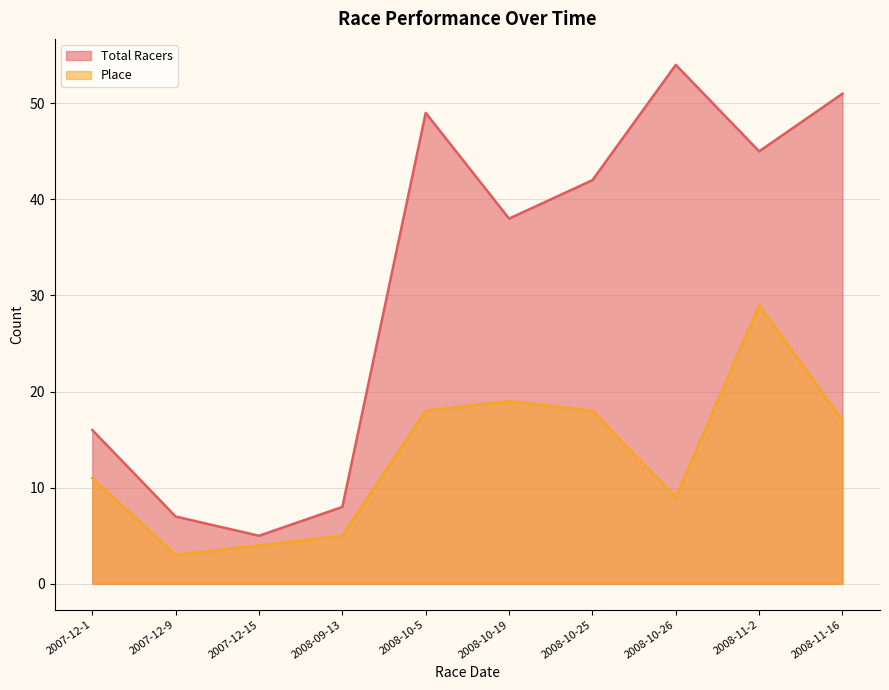

What value does the Place series have at 2008-10-25, to the nearest 5?

20